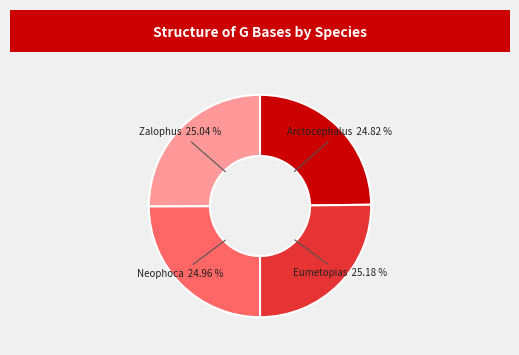

Is there any slice that represents more than half of the pie?

No